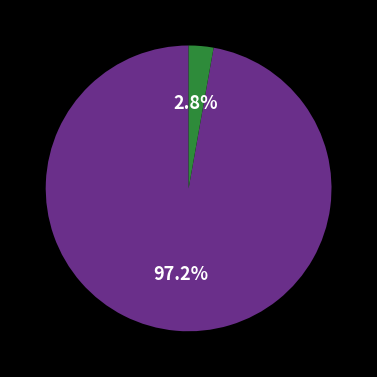

Does any single category account for the majority?

Yes